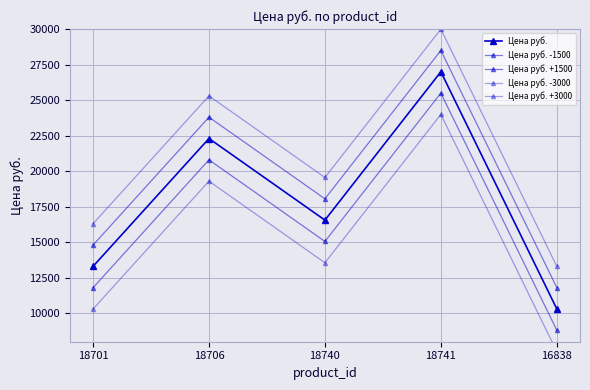

The Цена руб. -1500 series shows 5425.9 at 18740. True or false?

False